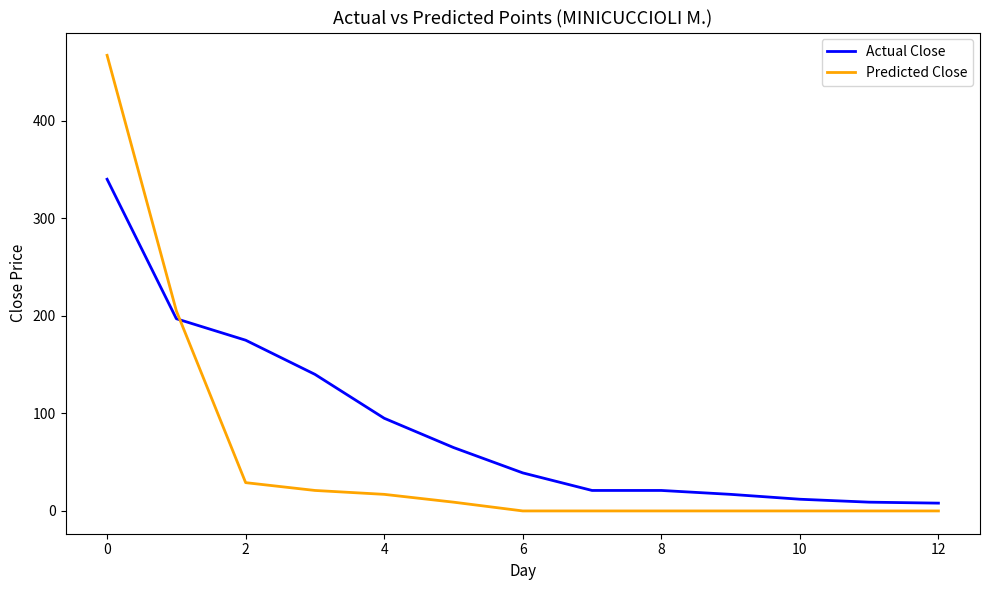

What is the greatest value displayed?

467